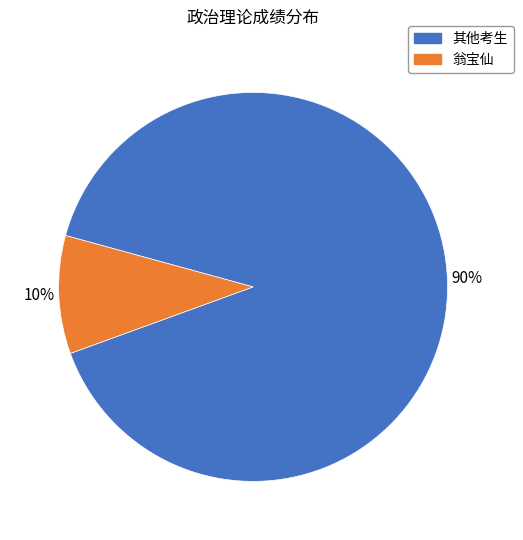

Is there any slice that represents more than half of the pie?

Yes